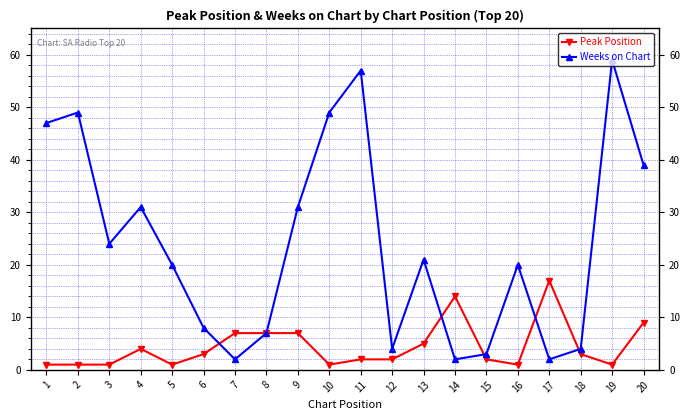

What is the greatest value displayed?

59